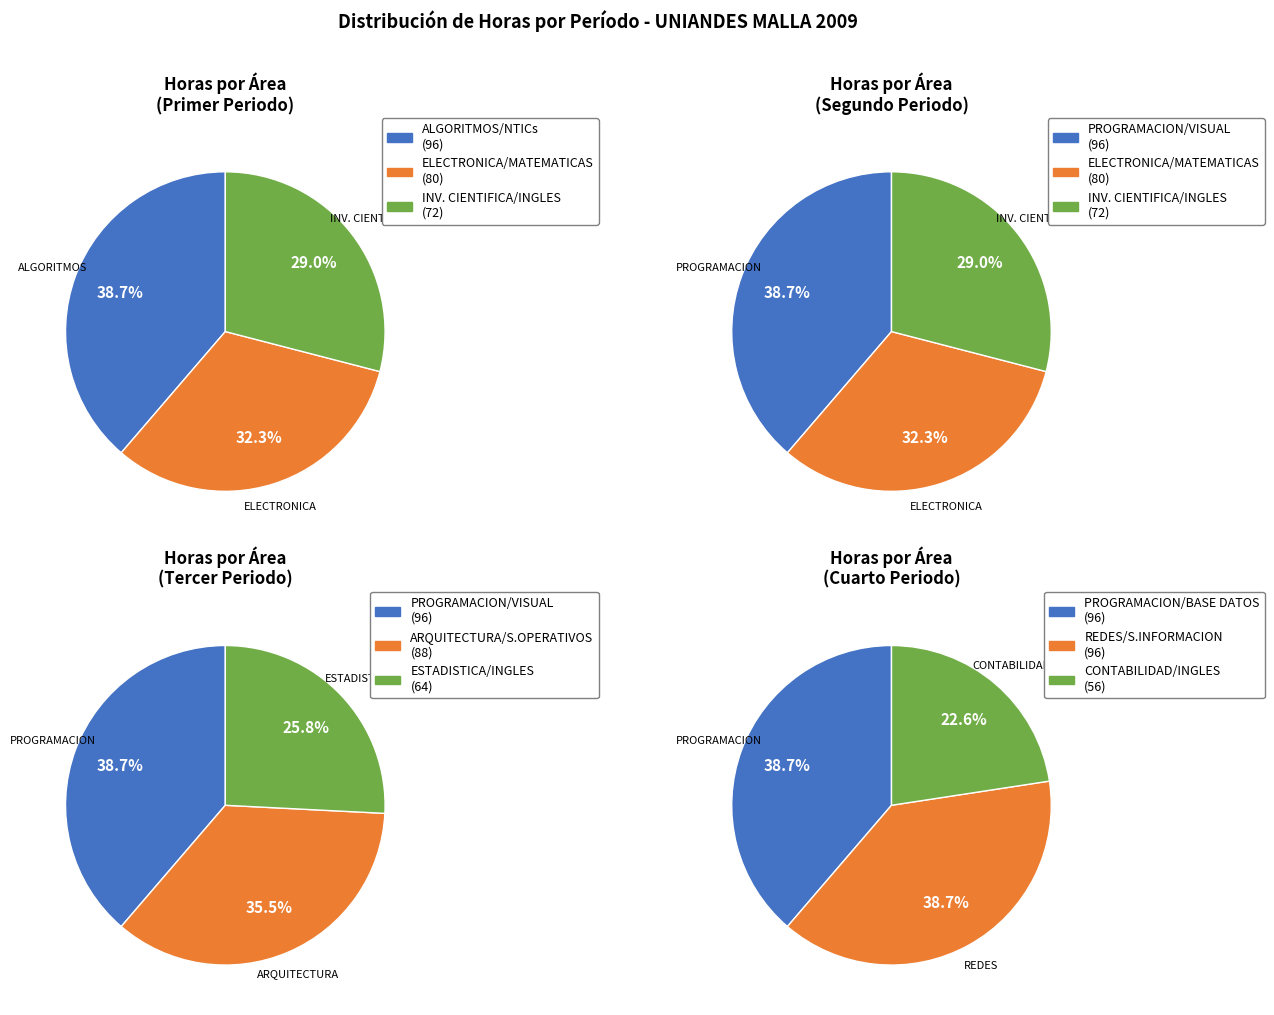

Does PROGRAMACION I represent more than half of the total?

No